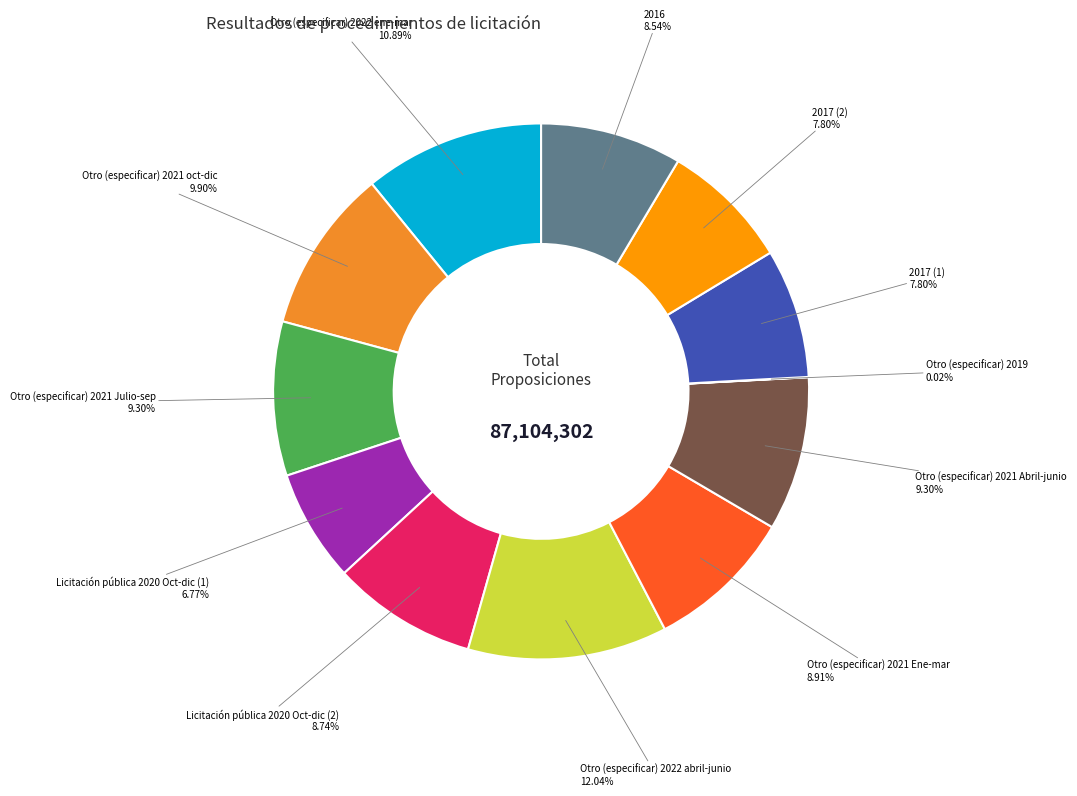

What is the ratio of the value at 2017 (1) to the value at Otro (especificar) 2021 oct-dic?

0.8